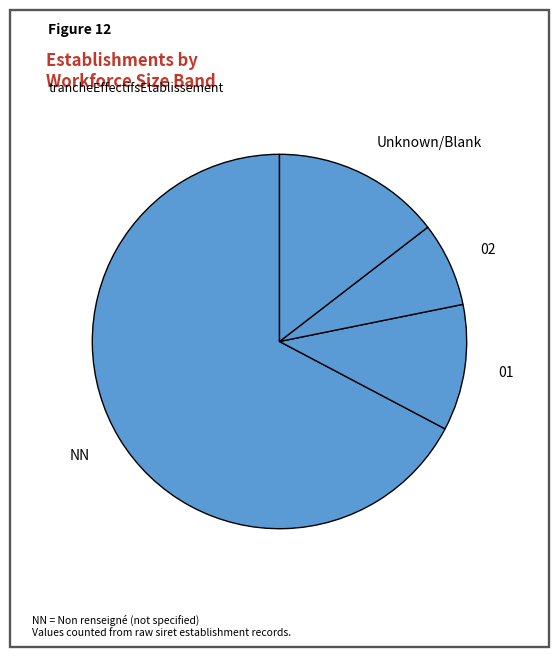

Which has a higher value, 02 or Unknown/Blank?

Unknown/Blank